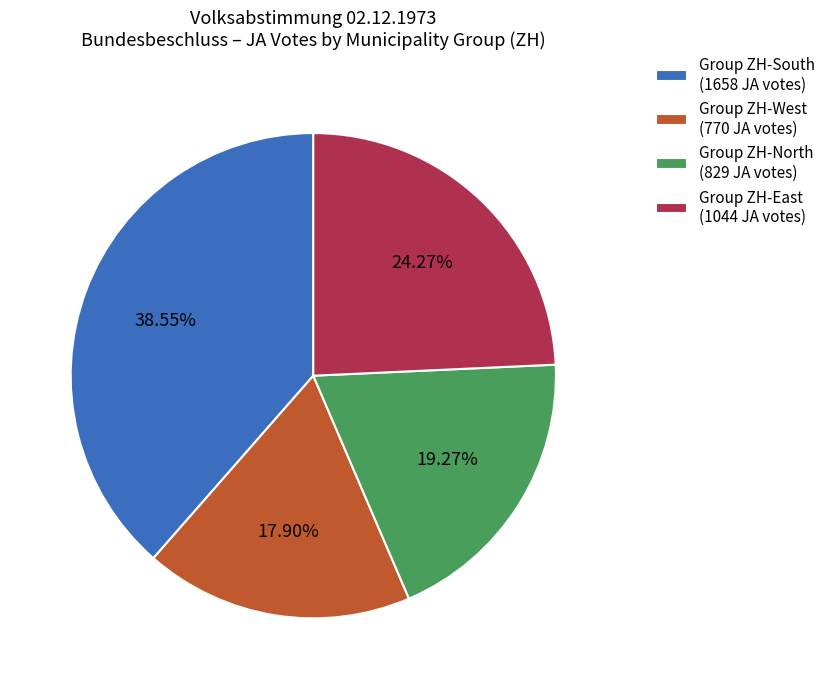

Does any single category account for the majority?

No